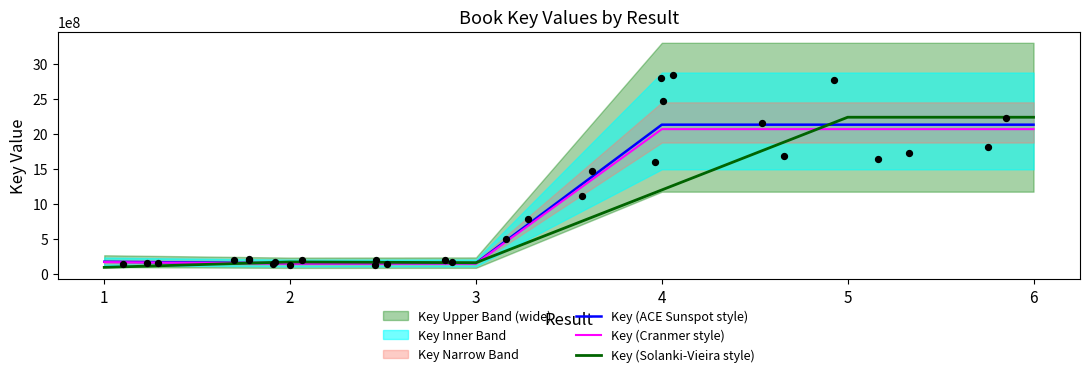

What is the total value across all series at 3?

449067177.3